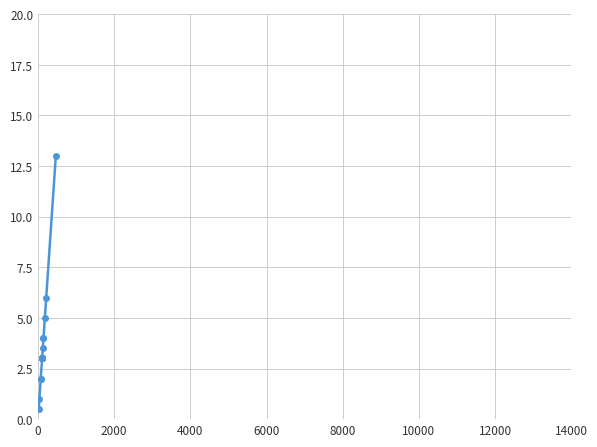

What is the value of the 12th point from the left?

3.0